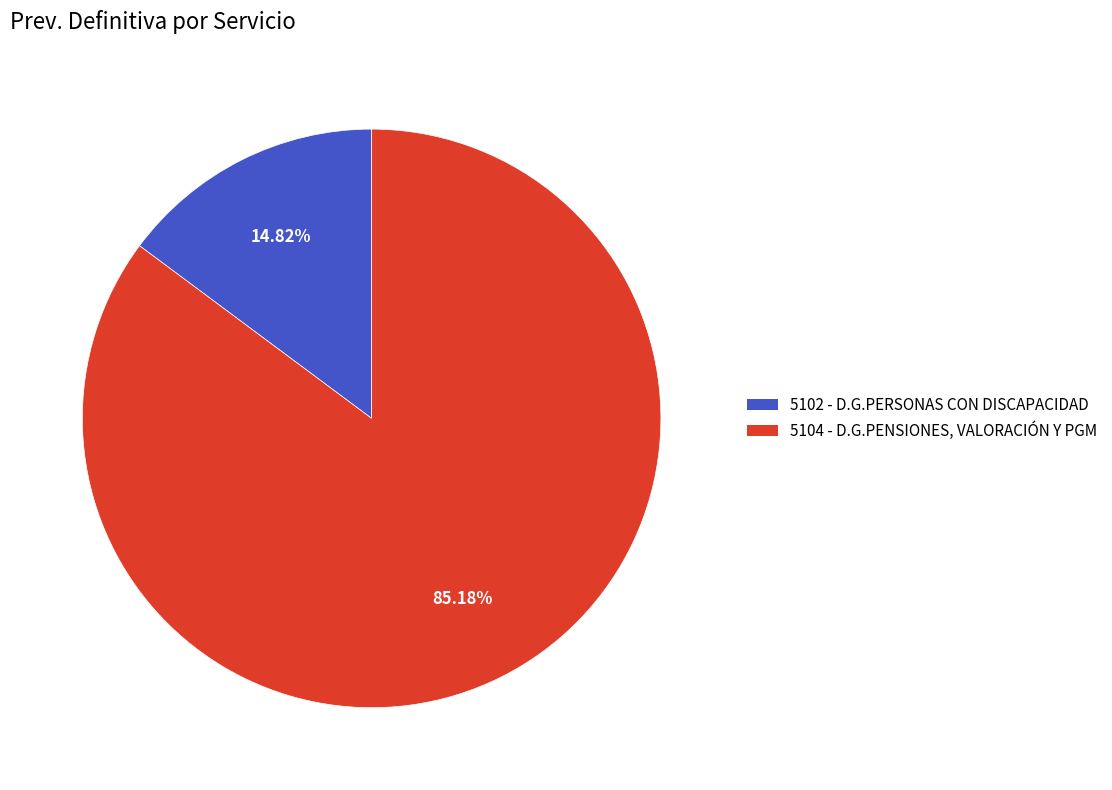

What percentage is the 5104 slice, to the nearest percent?

85%